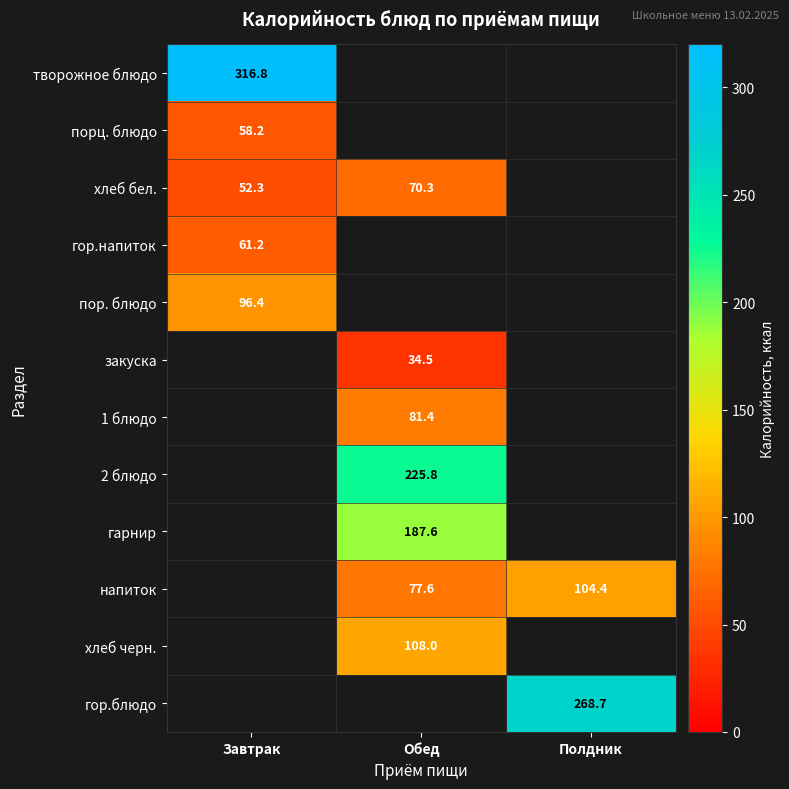

Which has a higher value, Полдник or Обед?

Обед